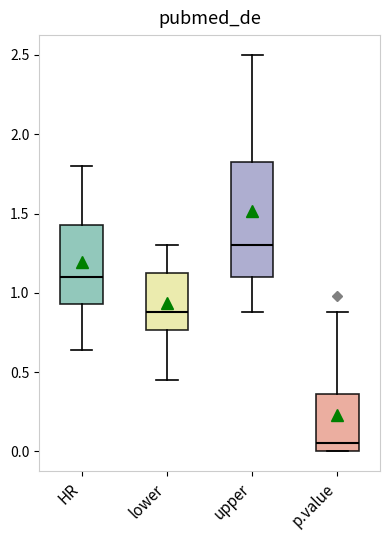

Reading left to right, transcribe this box plot: for each box, give where its median line is, the range the box spans, and where its two whiskers end, as read against the y-axis. The values are not printed on the chart, so give them approximately, as read against the axis.

HR: median 1.10, box 0.95 to 1.45, whiskers 0.65 to 1.80
lower: median 0.90, box 0.75 to 1.15, whiskers 0.45 to 1.30
upper: median 1.30, box 1.10 to 1.85, whiskers 0.90 to 2.50
p.value: median 0.05, box 0.00 to 0.35, whiskers 0.00 to 0.90